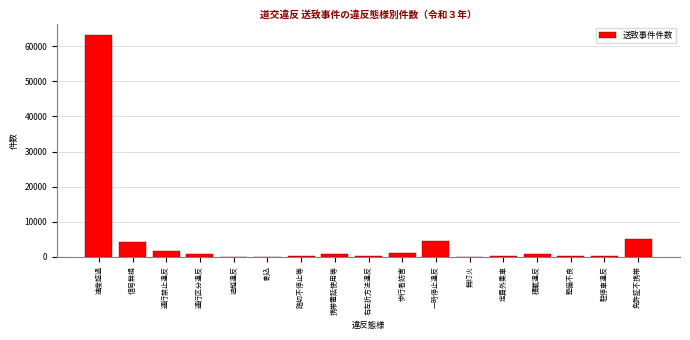

The value at 免許証不携帯 is 4951. True or false?

True